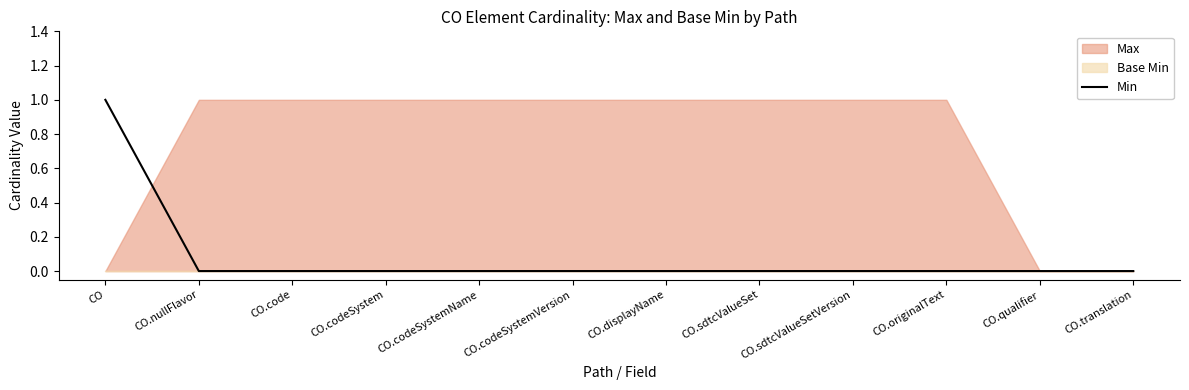

At which label is the value closest to 0?

CO.nullFlavor